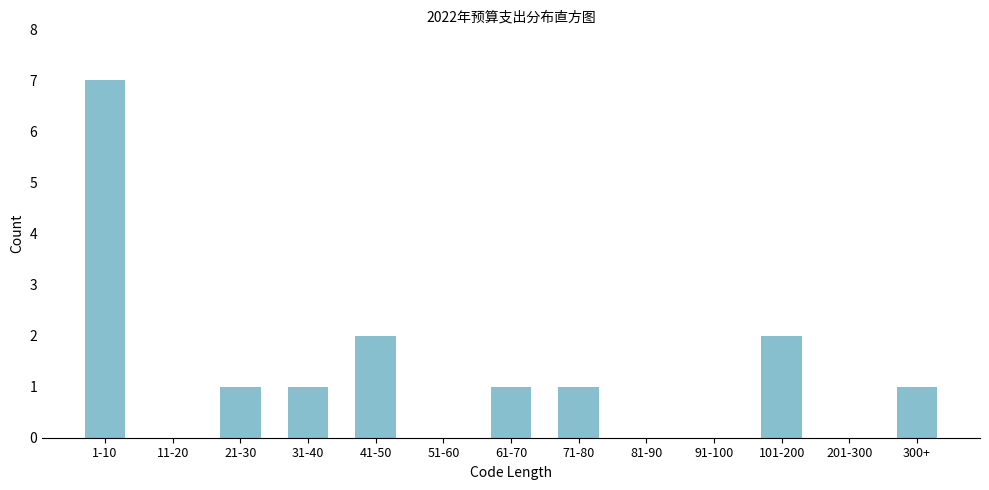

Reading left to right, list all the values displayed in this chart.

1-10=7	11-20=0	21-30=1	31-40=1	41-50=2	51-60=0	61-70=1	71-80=1	81-90=0	91-100=0	101-200=2	201-300=0	300+=1